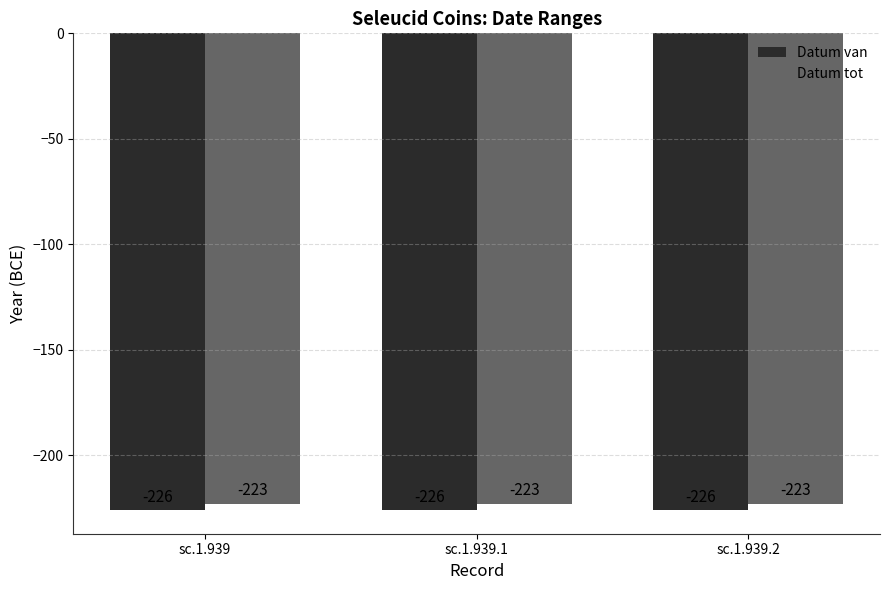

What is the greatest value displayed?

-223